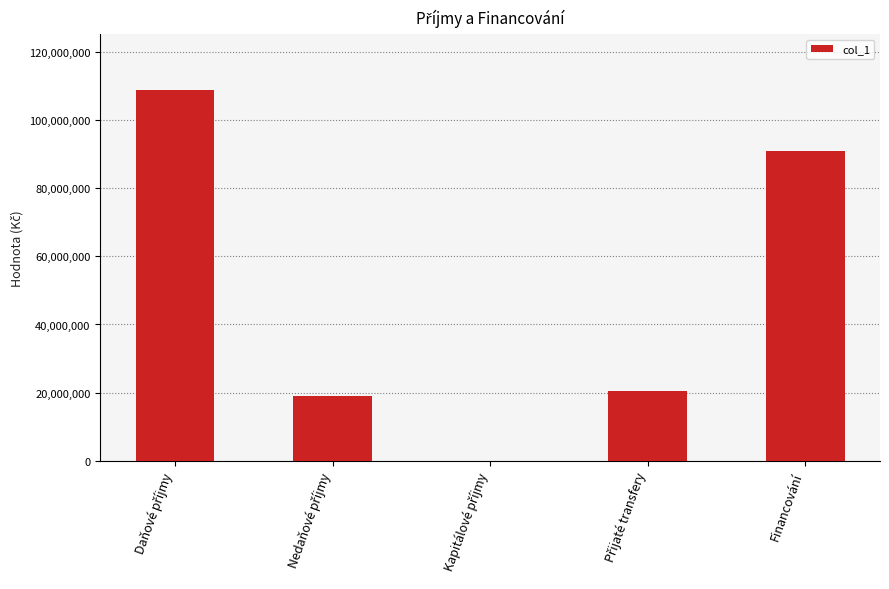

Is it true that the value at Financování is 90858791?

True